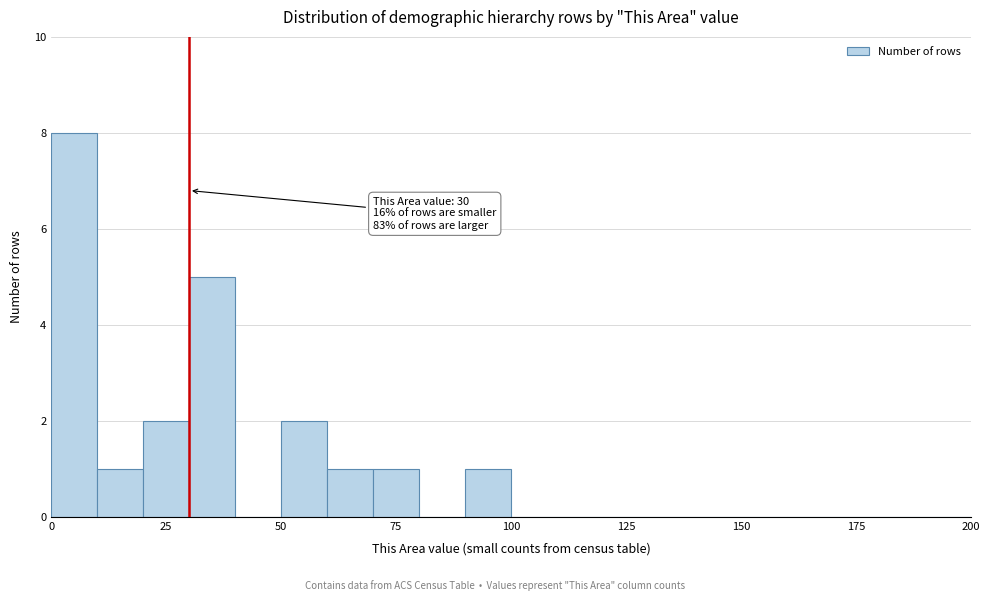

Read against the x-axis, roughly where is the centre of the tallest bar?

5